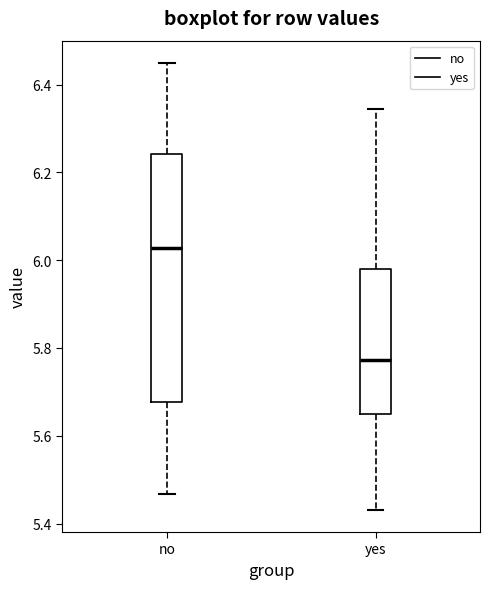

Reading left to right, read every box against the y-axis: the position of its median line, the range the box covers, and the ends of its whiskers. The values are not printed on the chart, so give them approximately, as read against the axis.

no: median 6.02, box 5.68 to 6.24, whiskers 5.46 to 6.44
yes: median 5.78, box 5.66 to 5.98, whiskers 5.44 to 6.34